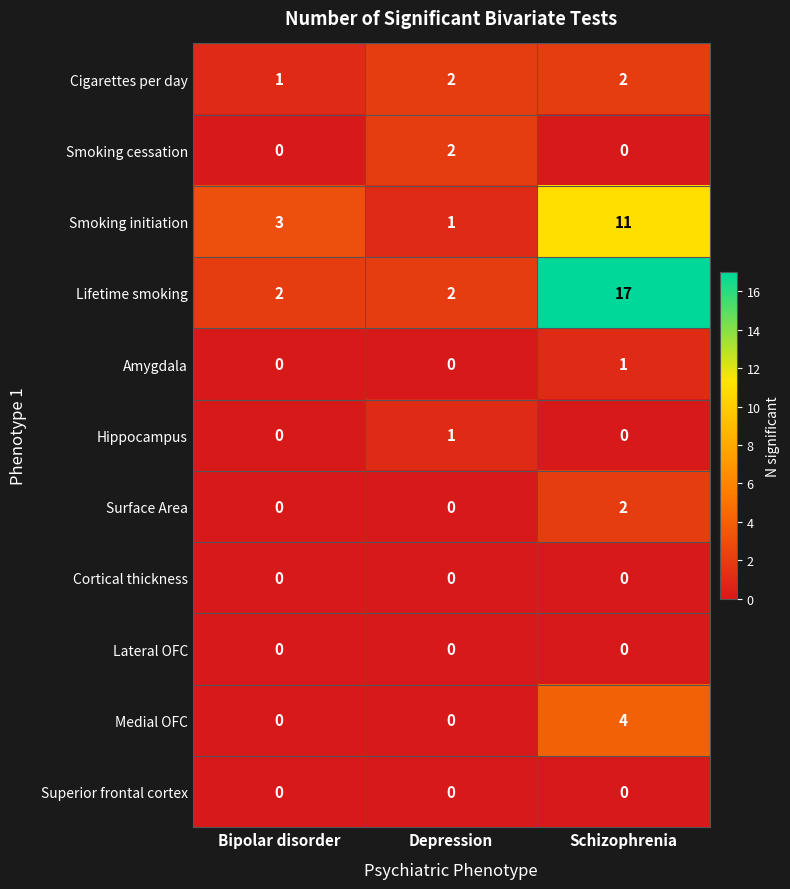

Which category has the highest value in the Smoking cessation series?

Depression